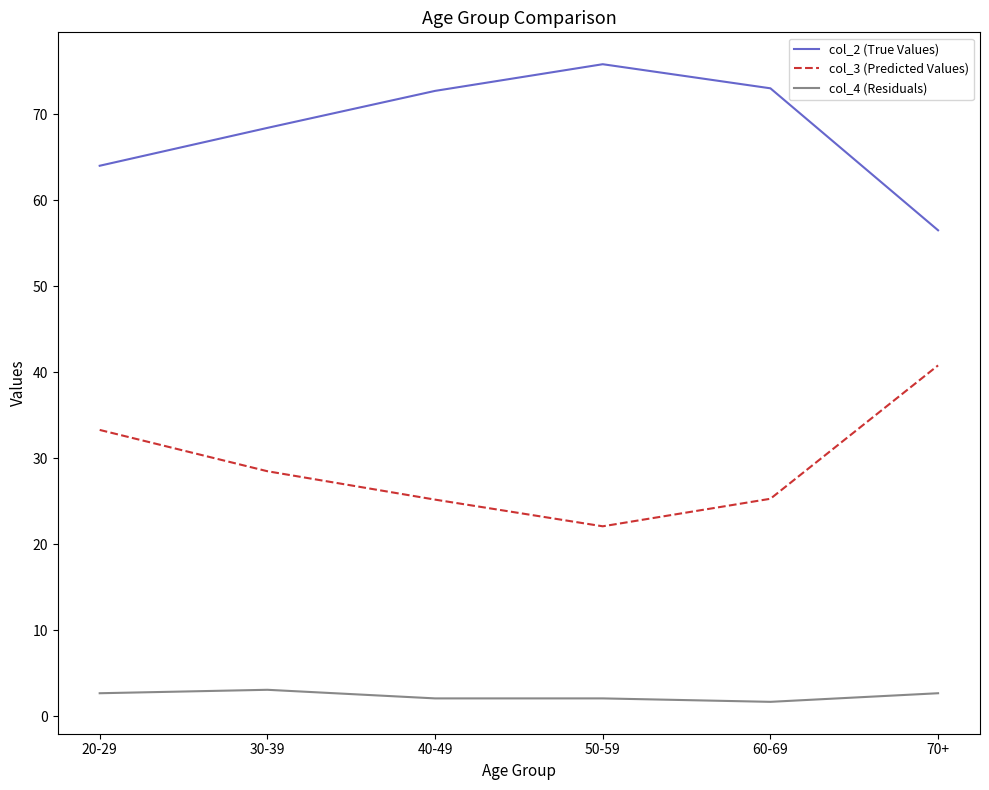

What position from the left is 70+?

6